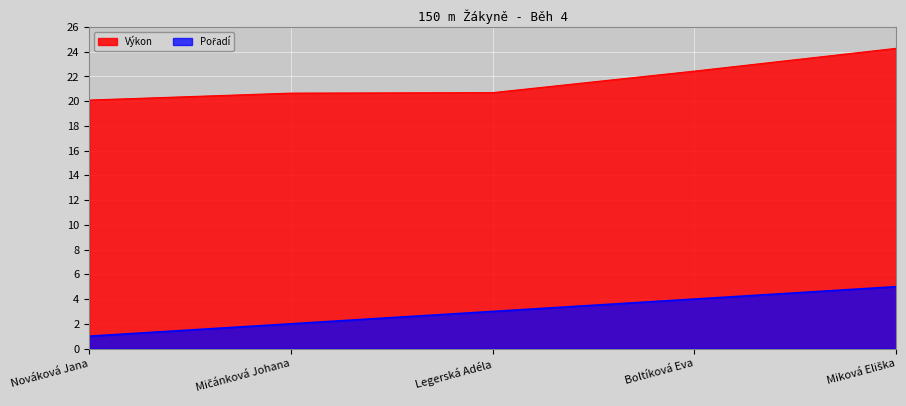

How many data points in Pořadí are above 3?

2